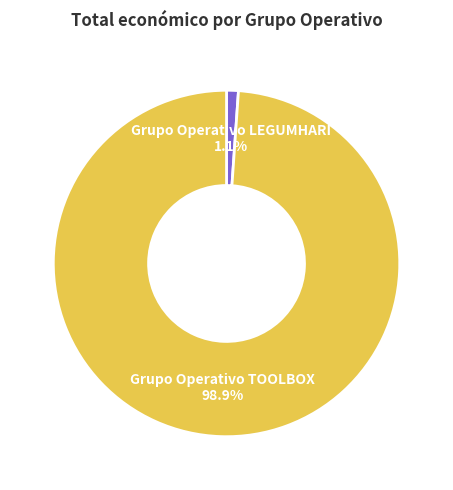

What is the total percentage of Grupo Operativo TOOLBOX and Grupo Operativo LEGUMHARI?

100.0%